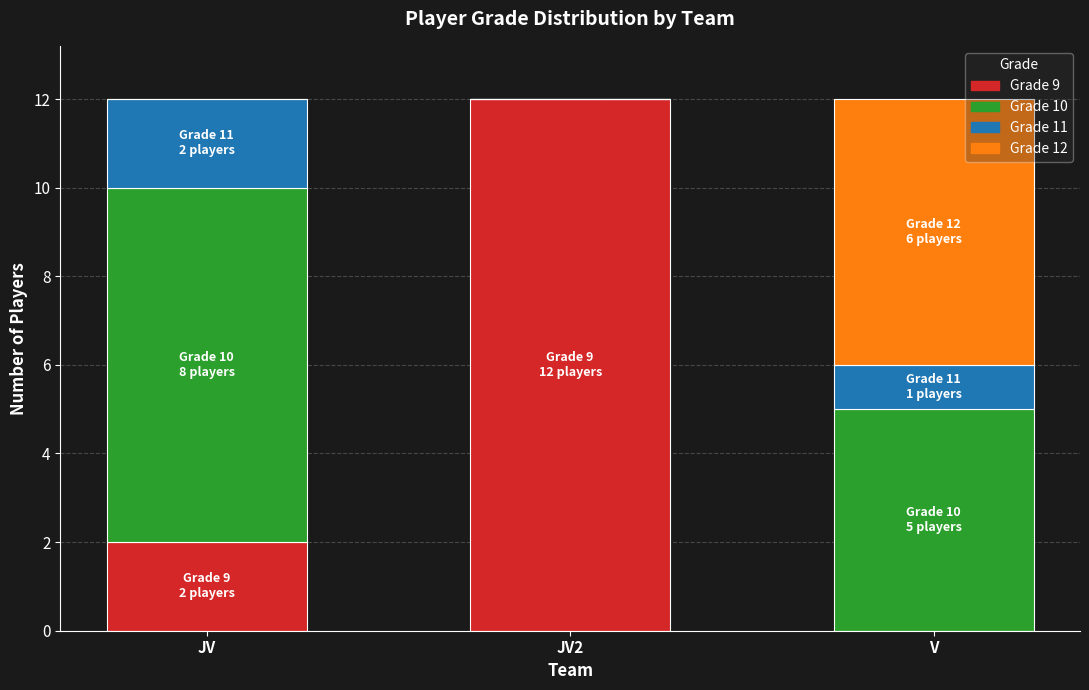

At which label is Grade 9 closest to 6?

JV